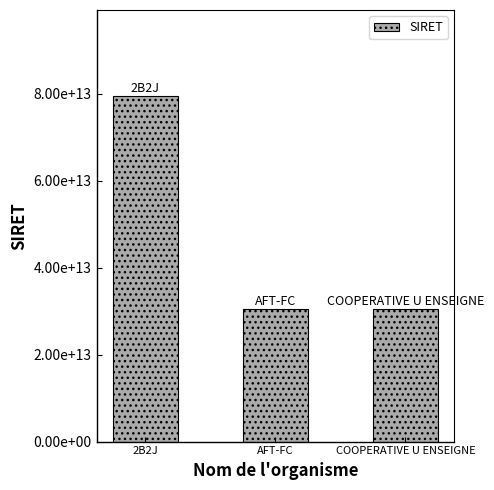

List the labels in order of value, largest first.

2B2J, AFT-FC, COOPERATIVE U ENSEIGNE